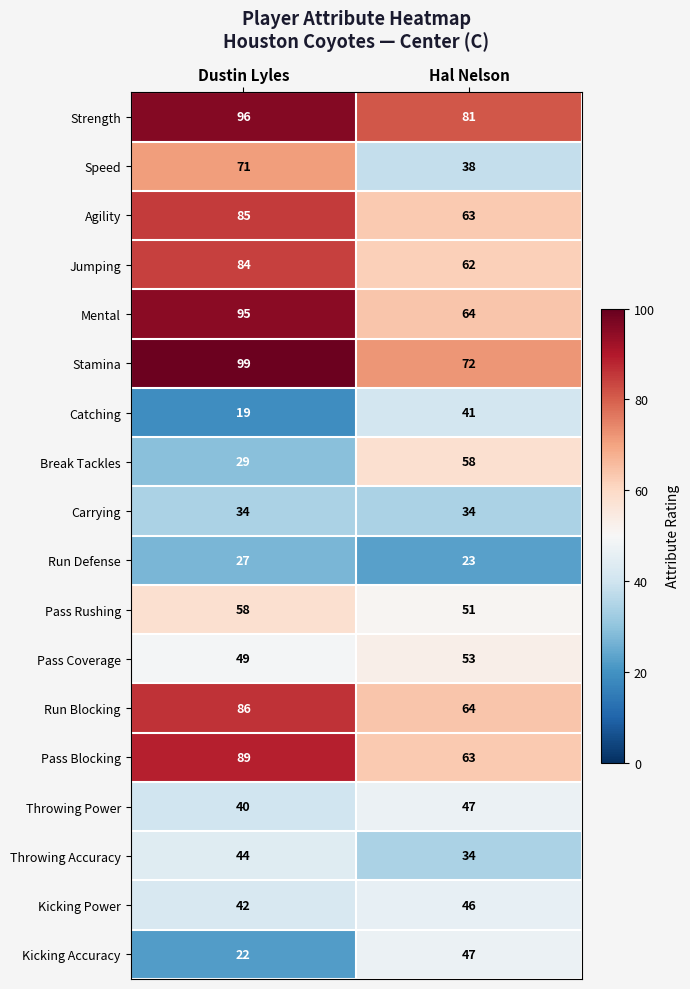

How many categories are shown in the chart?

2